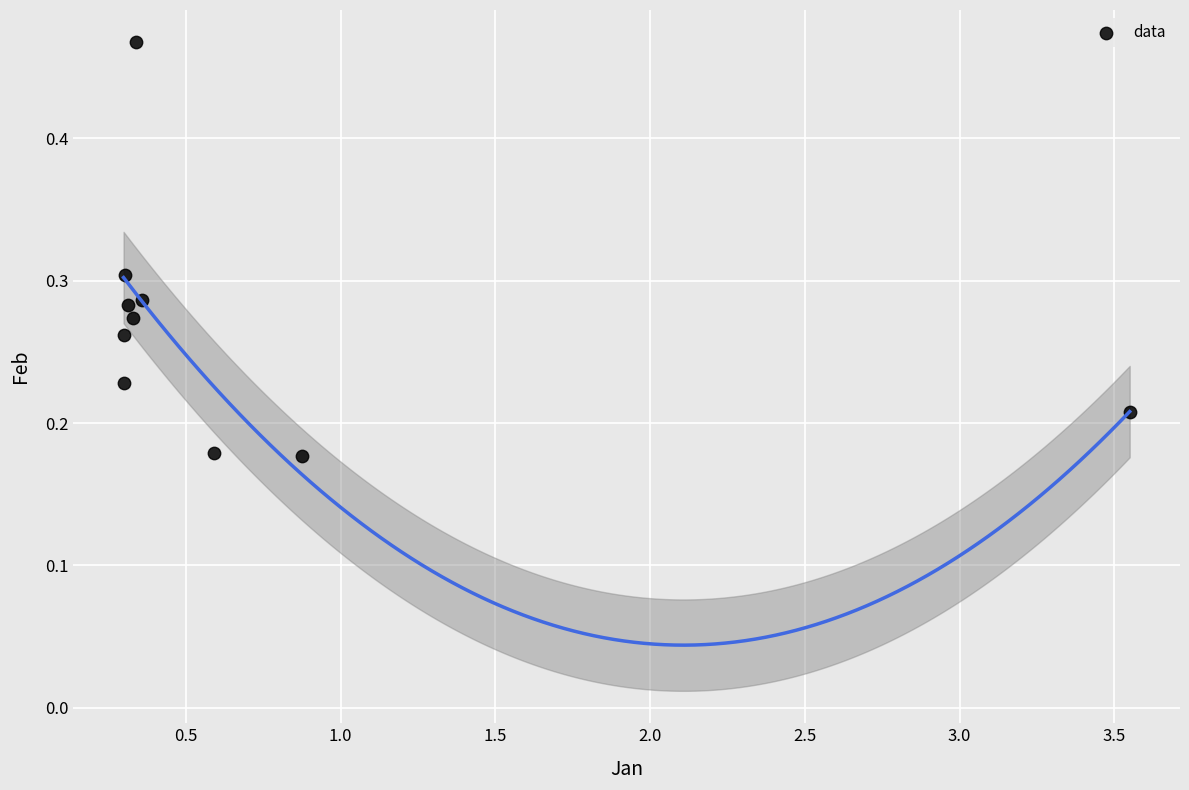

What is the average X value?

0.7